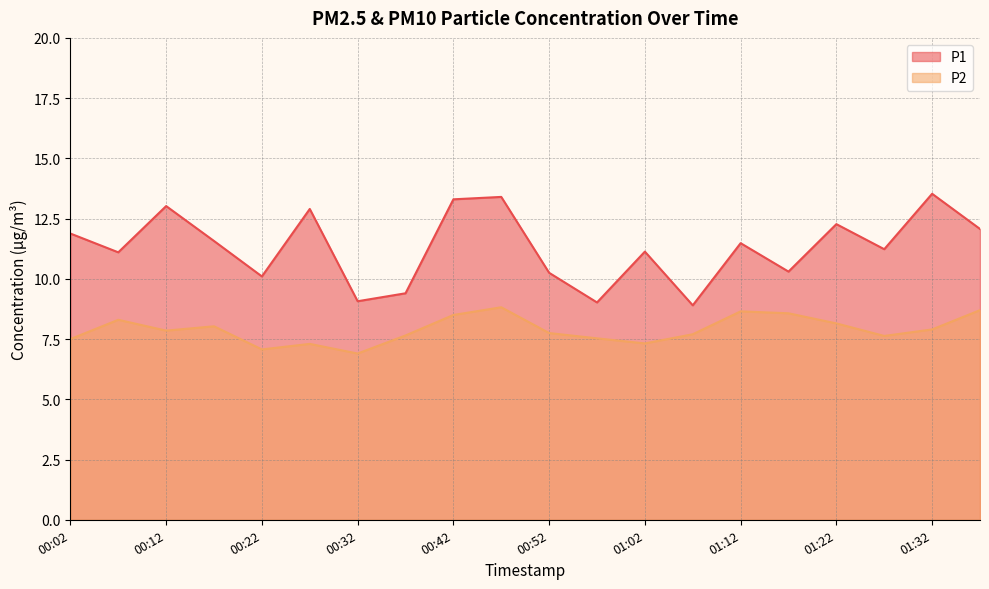

True or false: P2 and P1 cross at least once.

False